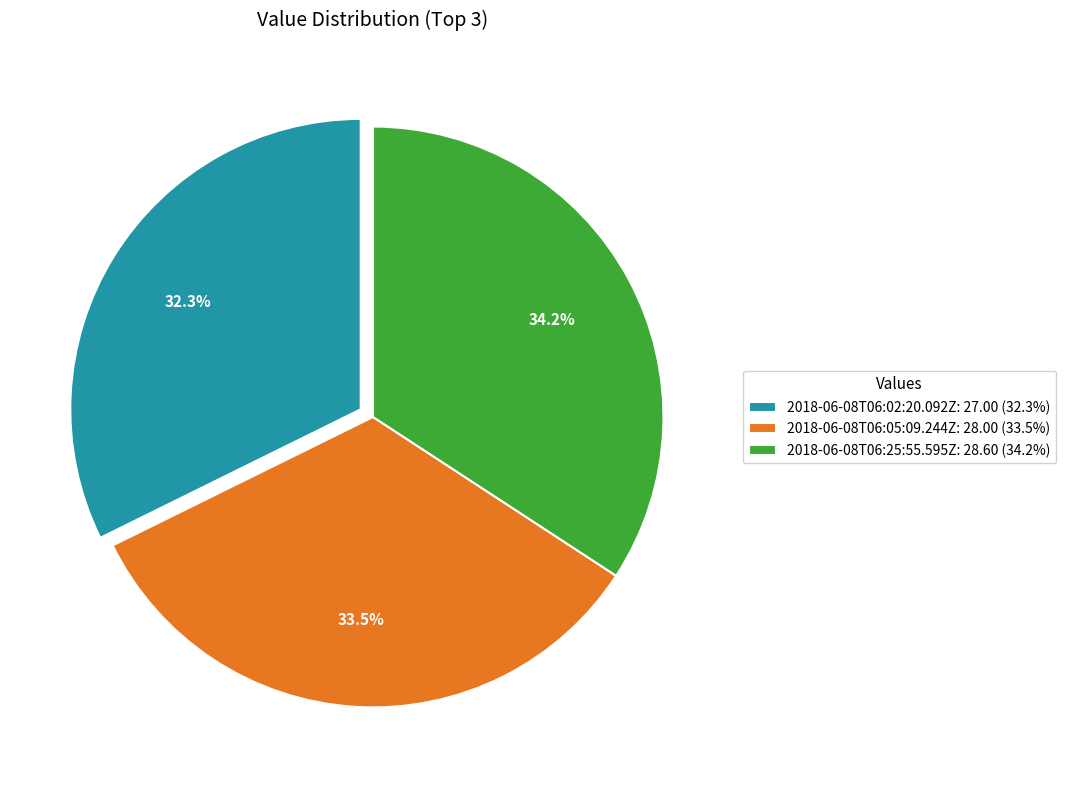

Is it true that 2018-06-08T06:05:09.244Z is 47% of the pie?

False